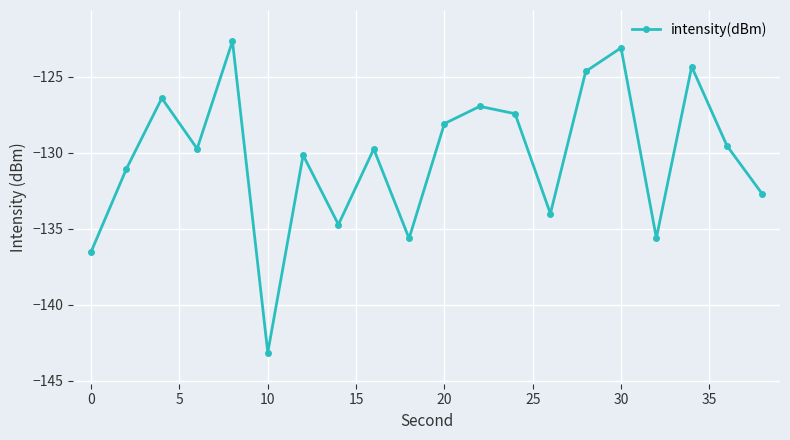

What is the difference between the second highest and minimum values?

20.0